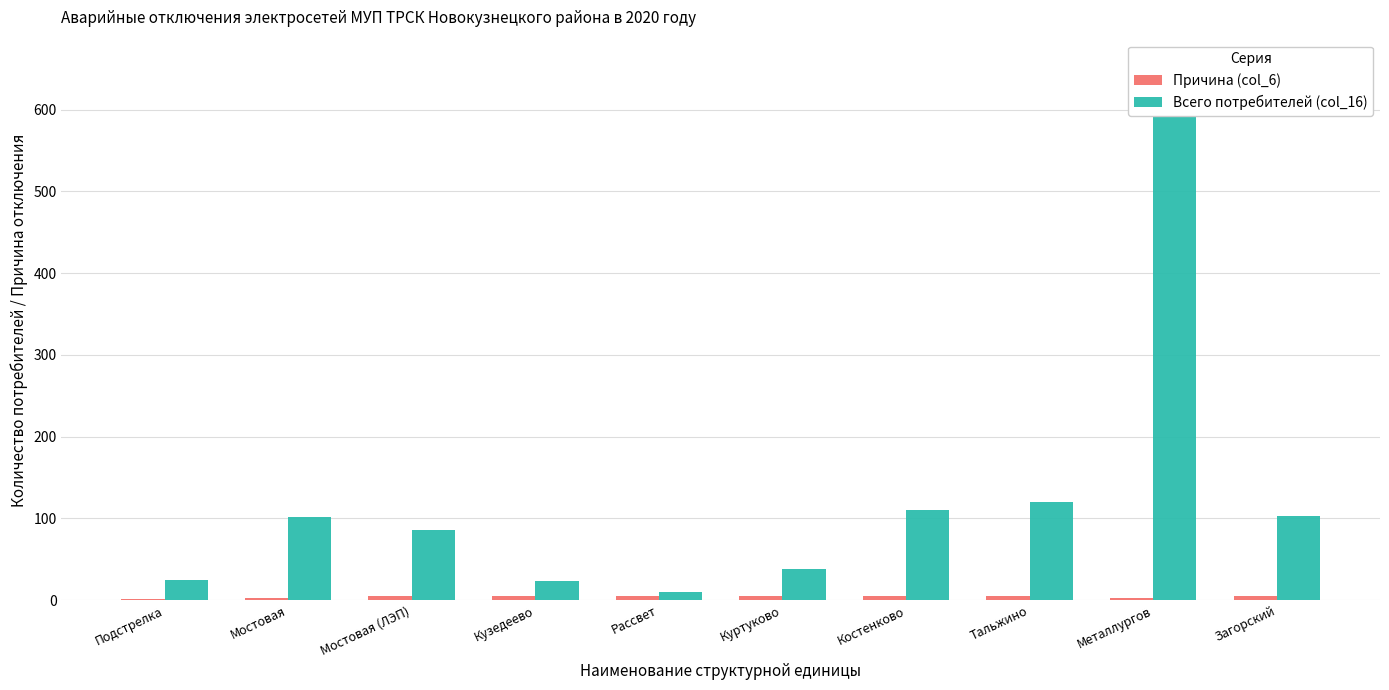

Which series has the widest spread of values?

Всего потребителей (col_16)